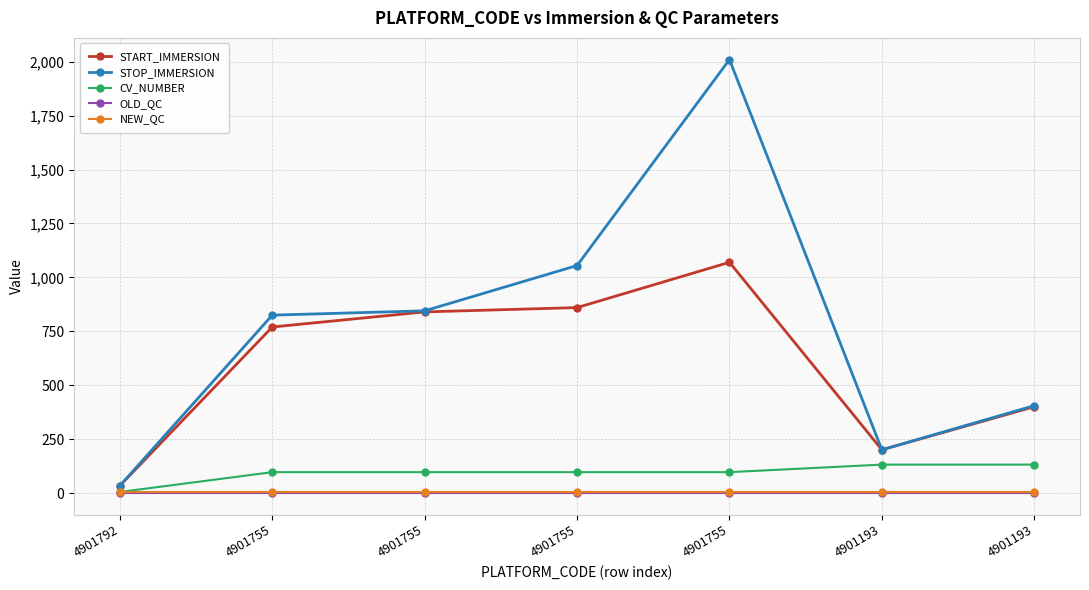

What are all the series names shown in the legend?

START_IMMERSION, STOP_IMMERSION, CV_NUMBER, OLD_QC, NEW_QC